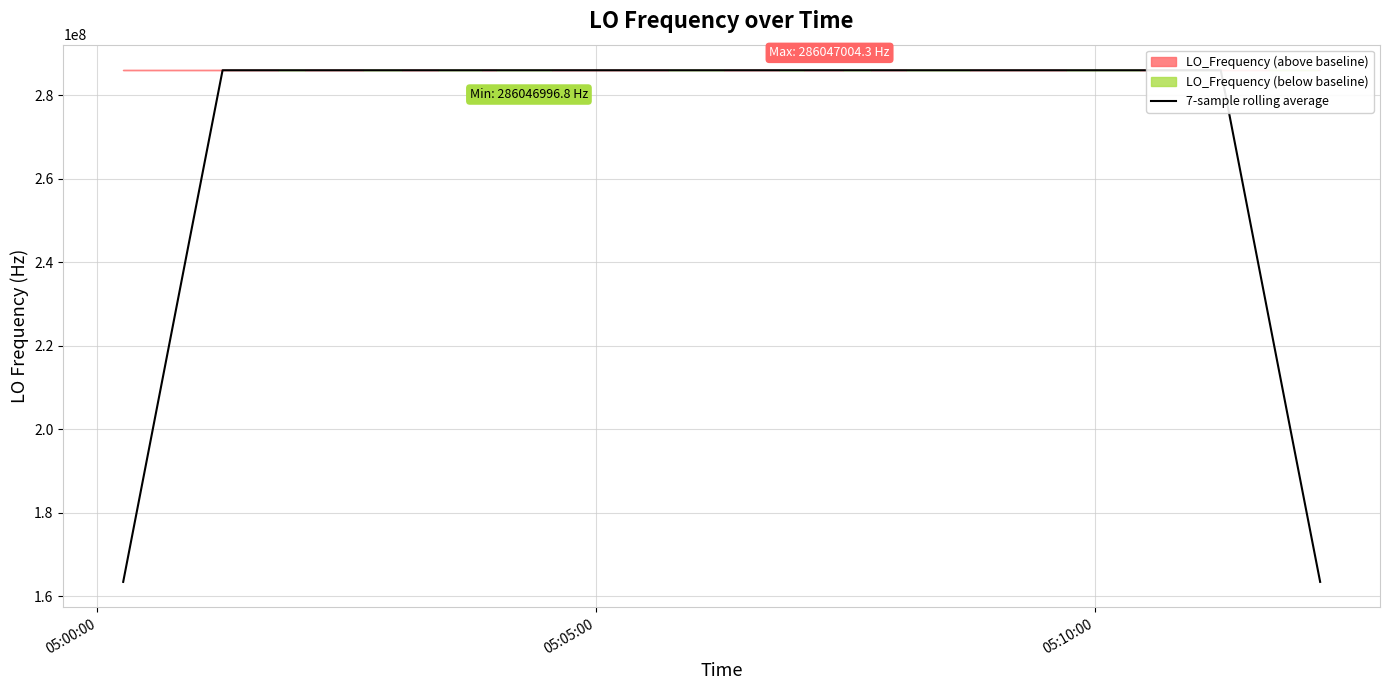

How many points are lower than both their immediate neighbors (excluding endpoints)?

12